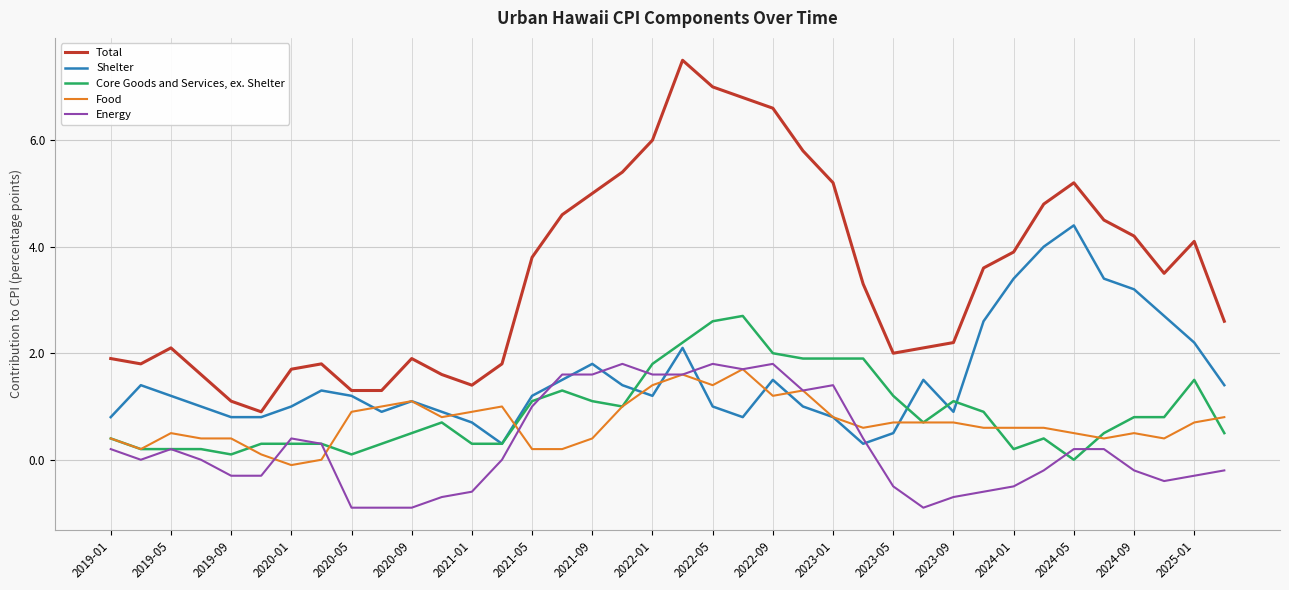

How many series are shown in this chart?

5